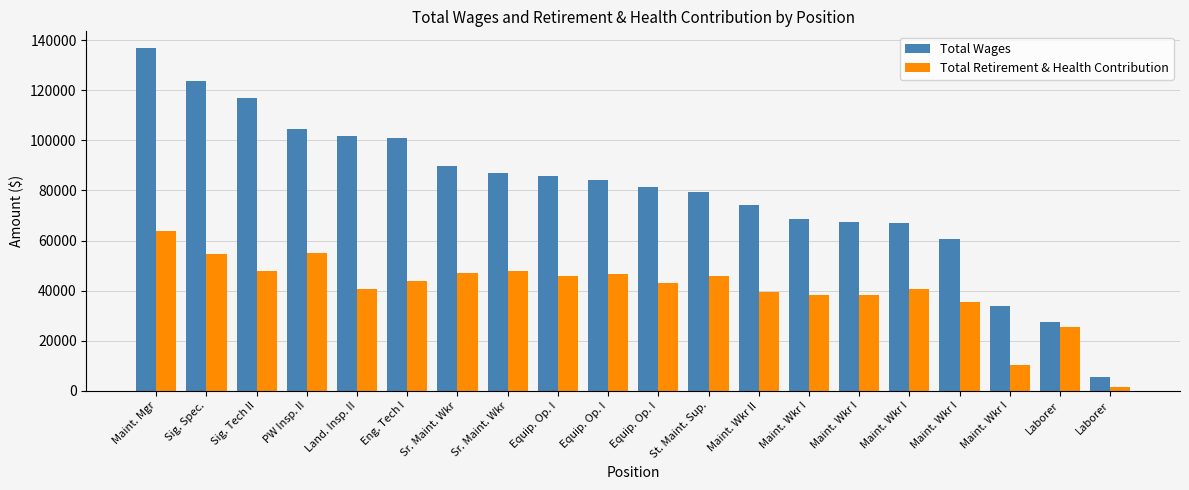

What are all the series names shown in the legend?

Total Wages, Total Retirement & Health Contribution